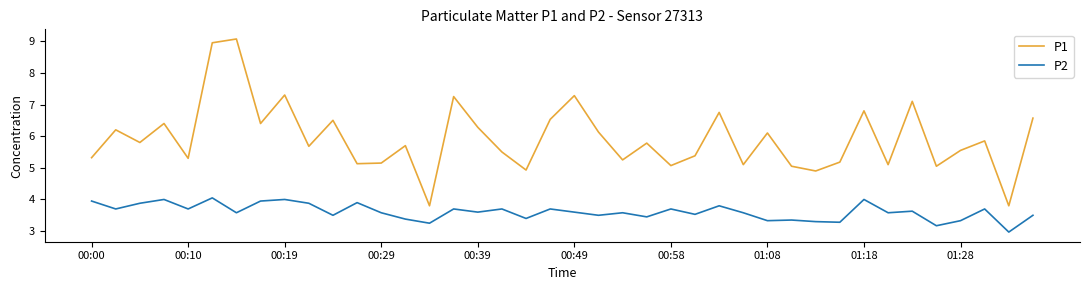

List the series in order of their peak value, lowest first.

P2, P1